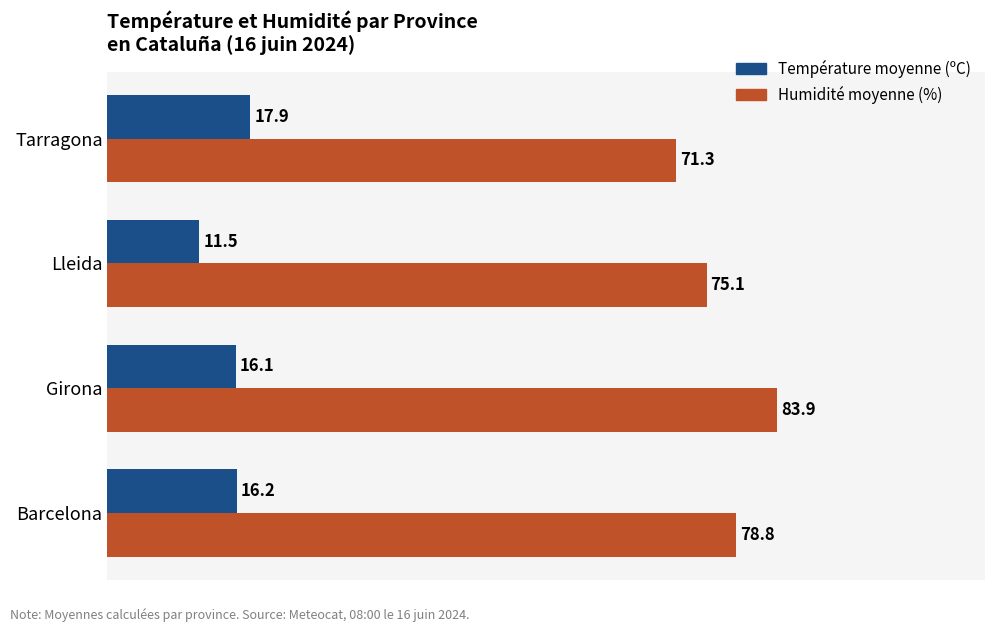

What is the spread (max minus min) of values at Lleida?

63.6